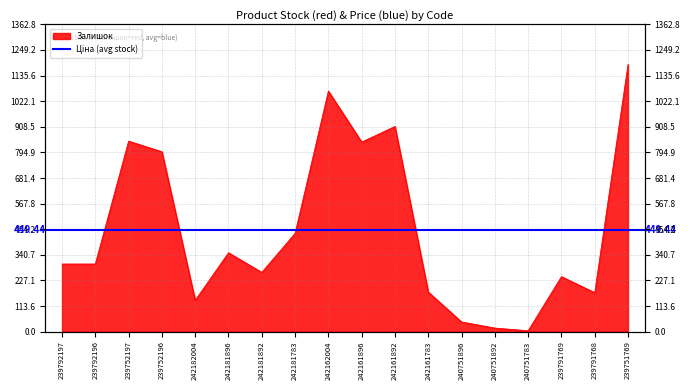

What is the value of the 1st point from the left?

300